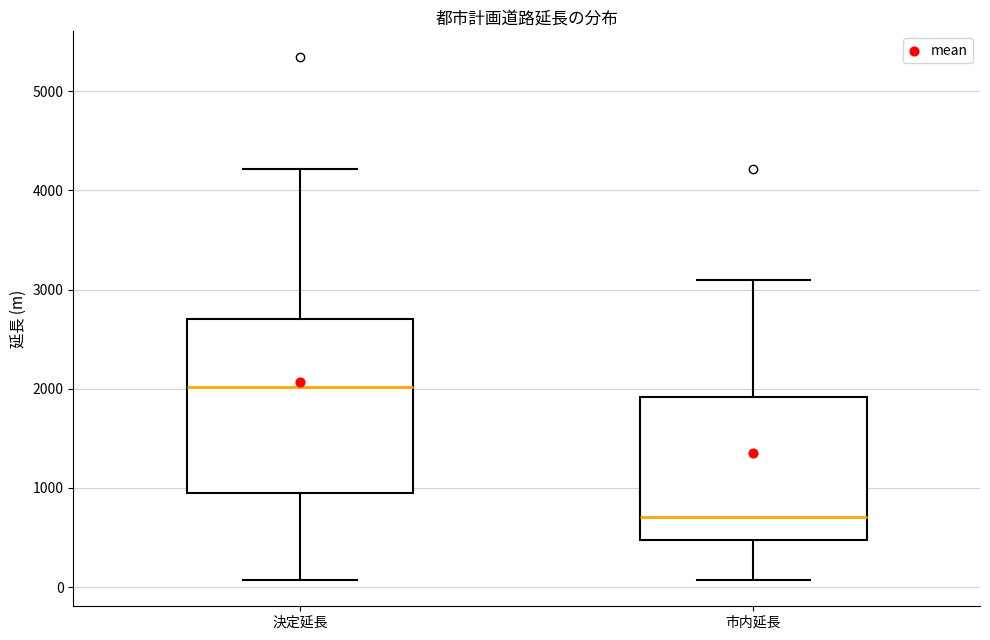

Which box has the lowest median line?

市内延長